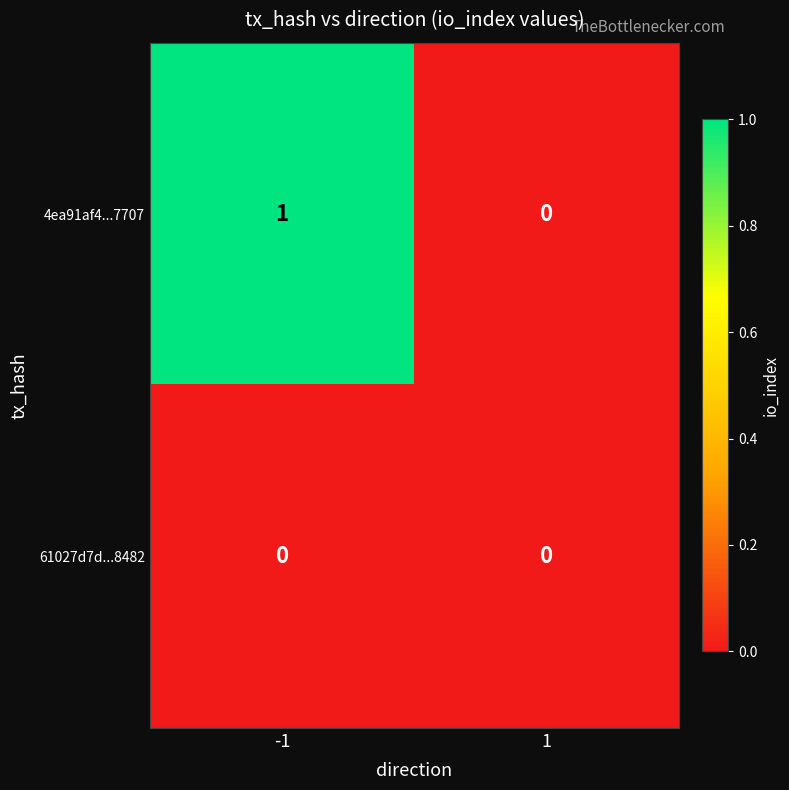

Reading left to right, list all the values displayed in this chart.

4ea91af4...7707: 1	0
61027d7d...8482: 0	0